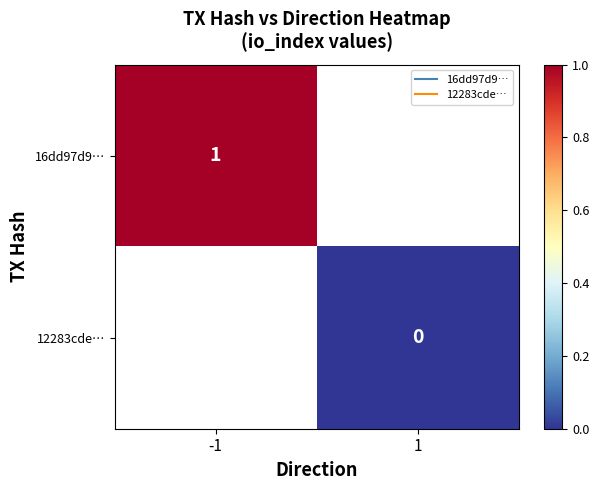

The 16dd97d9… series shows 1 at -1. True or false?

True